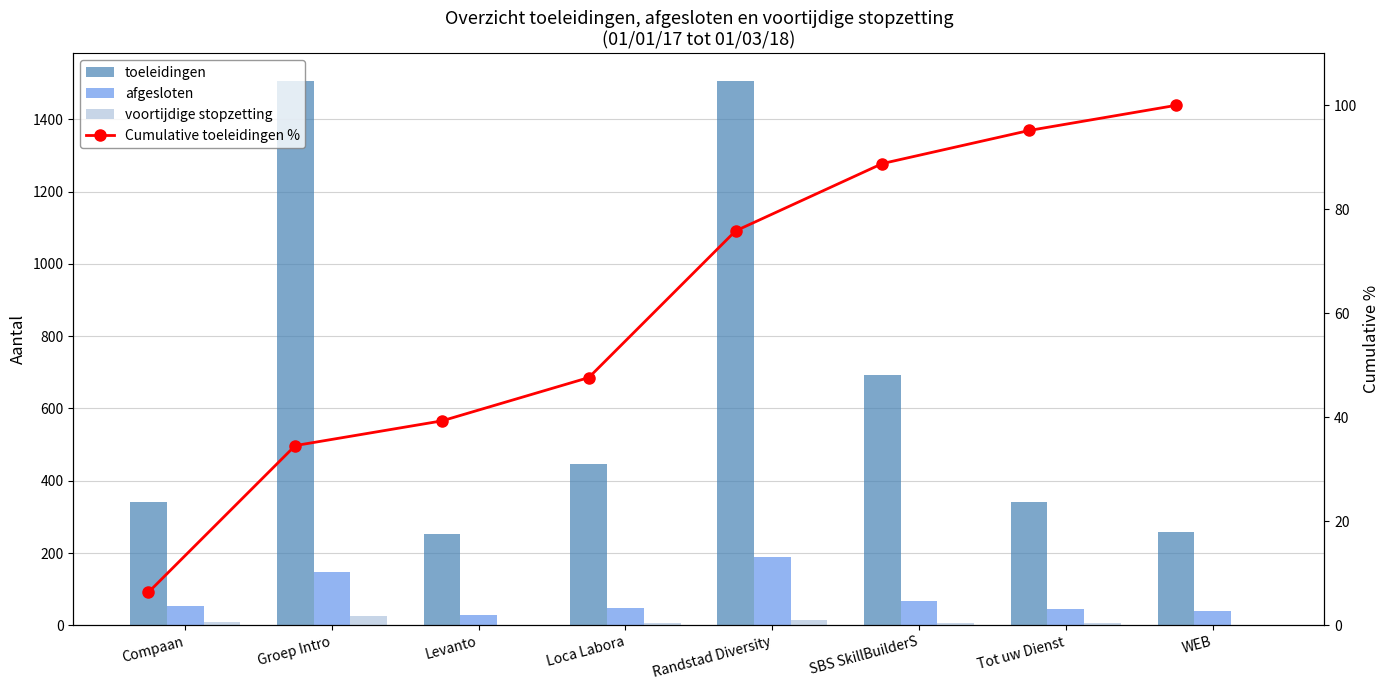

What is the average value of the toeleidingen series?

667.9